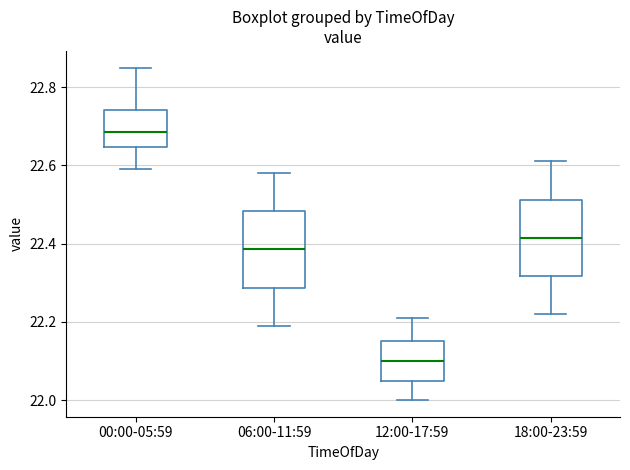

Which box's median line is the highest?

00:00-05:59